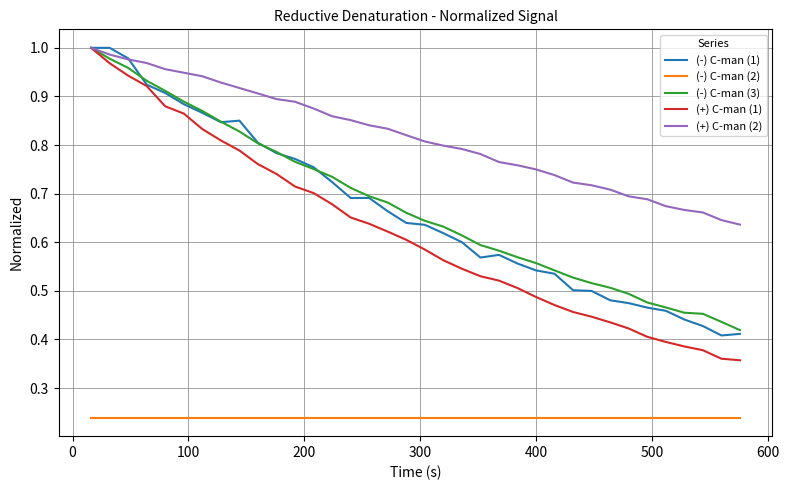

Which series has the largest range (max minus min)?

(+) C-man (1)